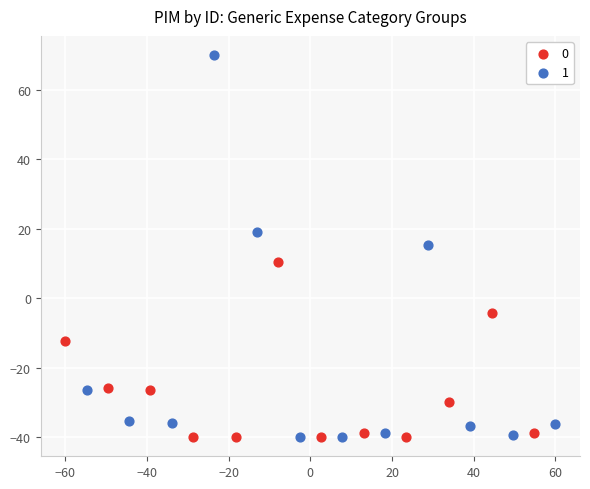

Which series reaches the maximum Y coordinate?

1